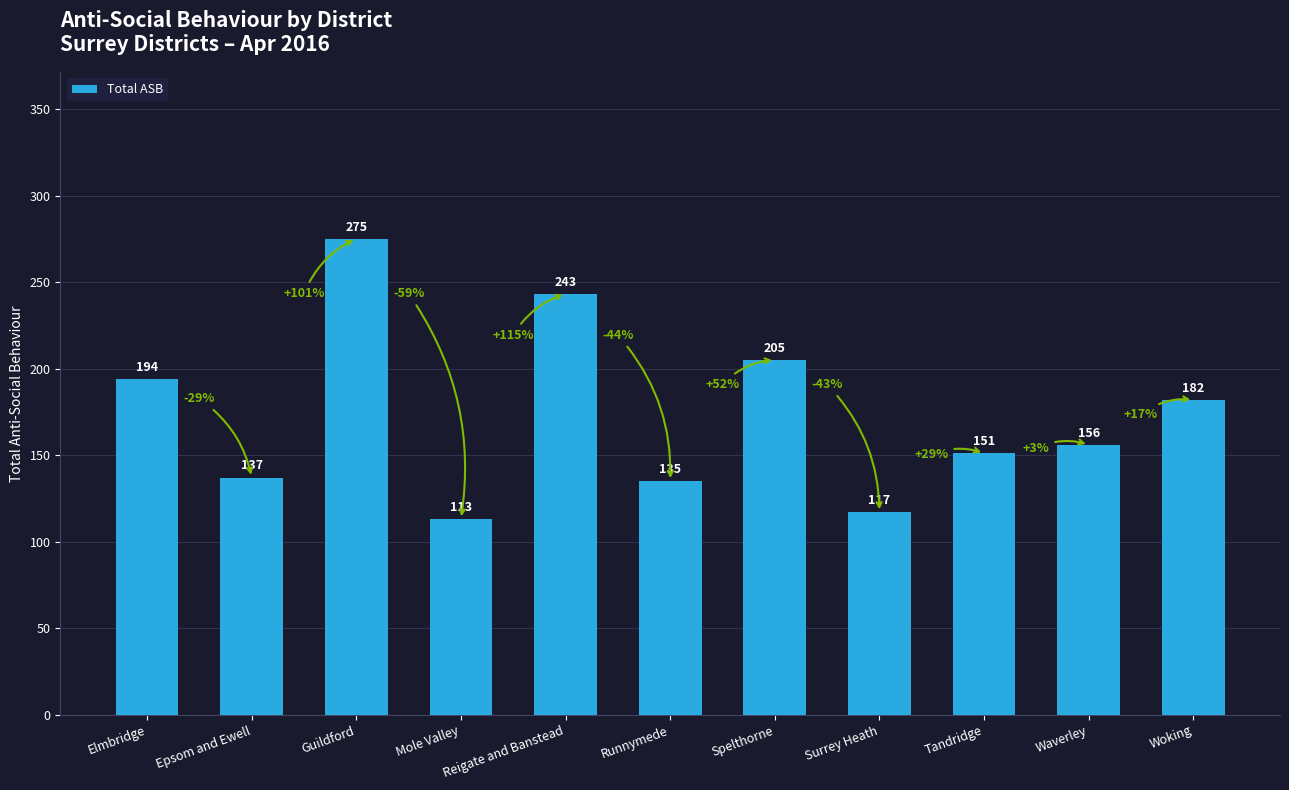

How many series are shown in this chart?

1